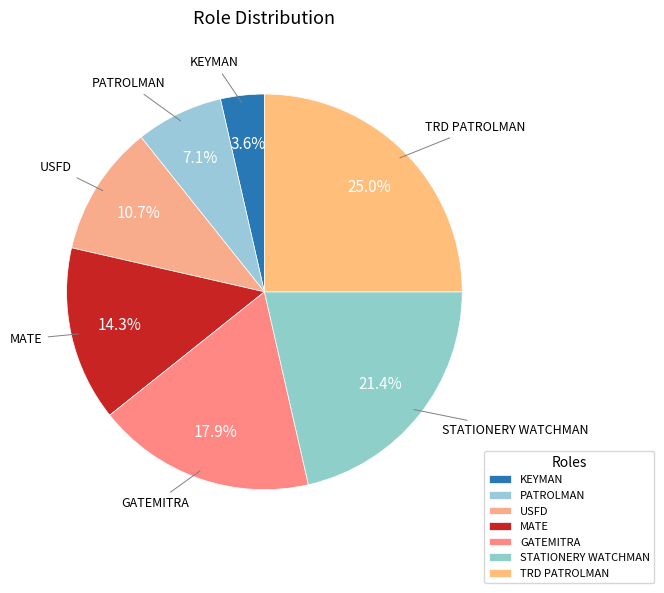

What is the largest slice in the pie chart?

TRD PATROLMAN